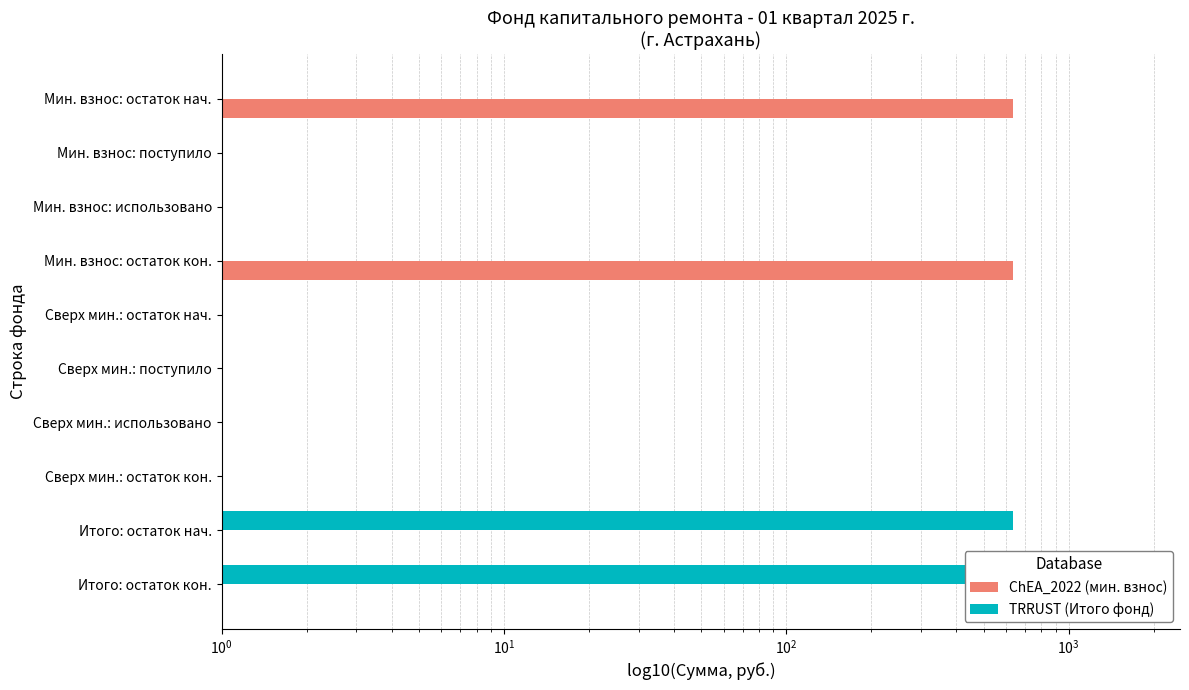

Count the number of data series in this chart.

2